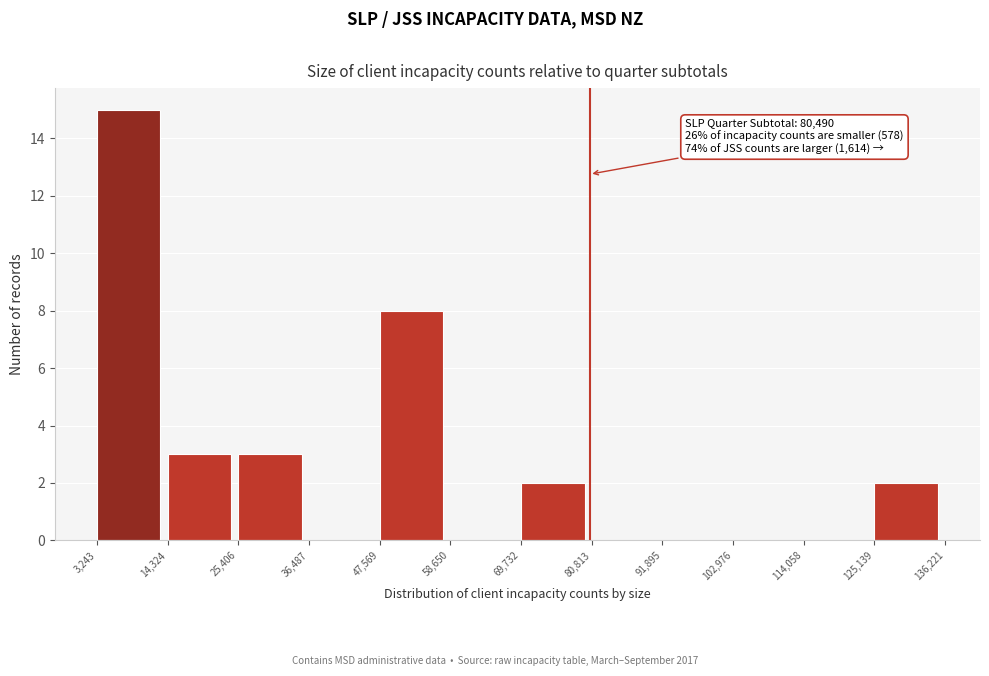

Over which range of the x-axis is the bar tallest?

3,243 to 14,324